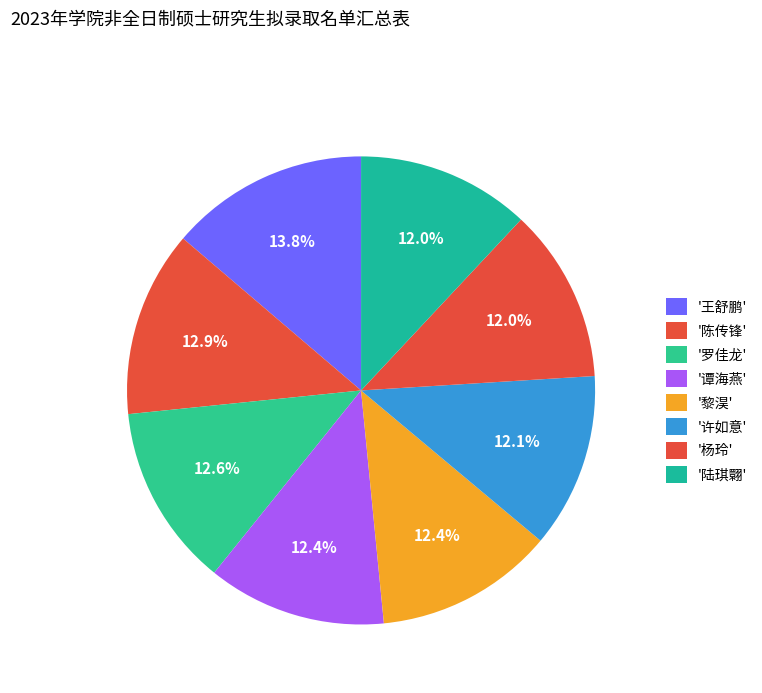

How many slices are in this pie chart?

8